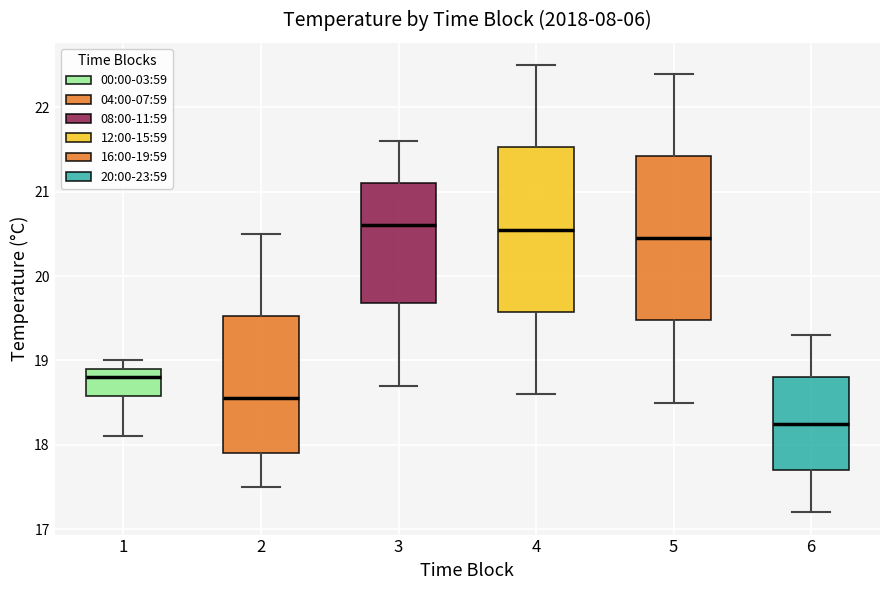

Where does the median line of the box at x = 1 sit on the y-axis? The values are not printed on the chart, so give them approximately, as read against the axis.

18.8